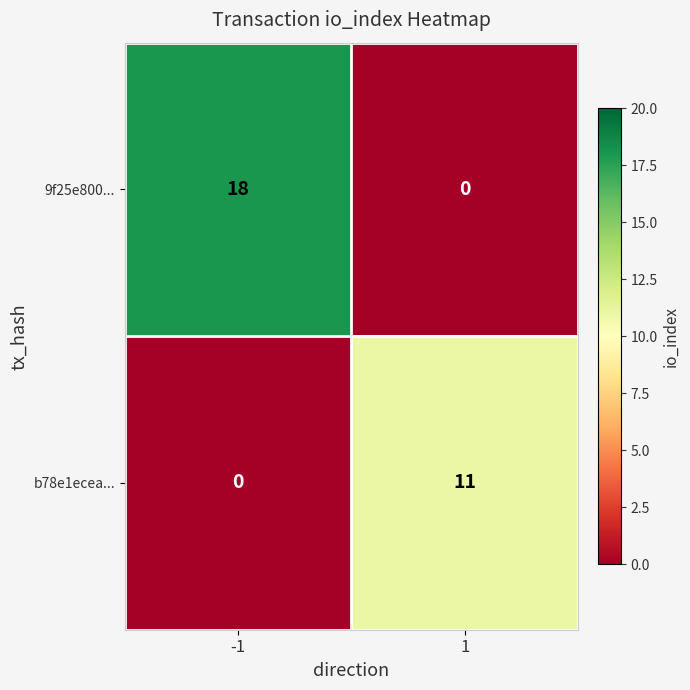

What is the greatest value displayed?

18